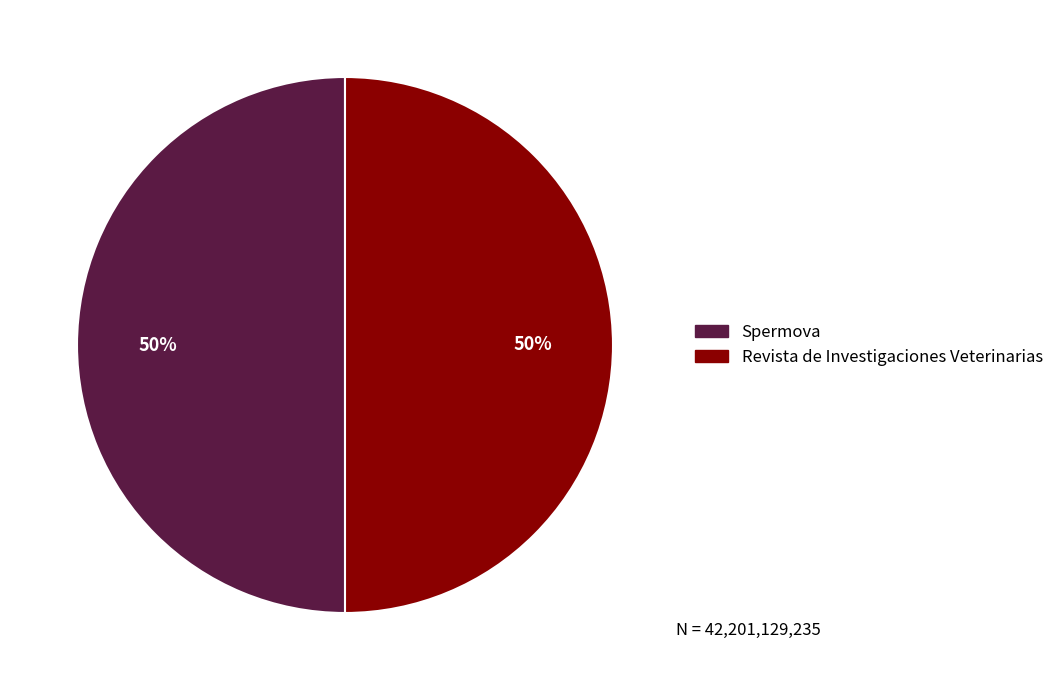

Count the number of slices in the pie.

2